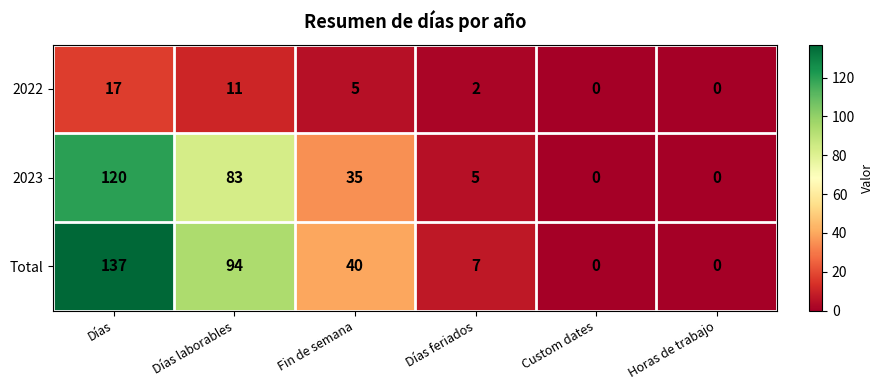

Which series changed the most between Días feriados and Custom dates?

Total